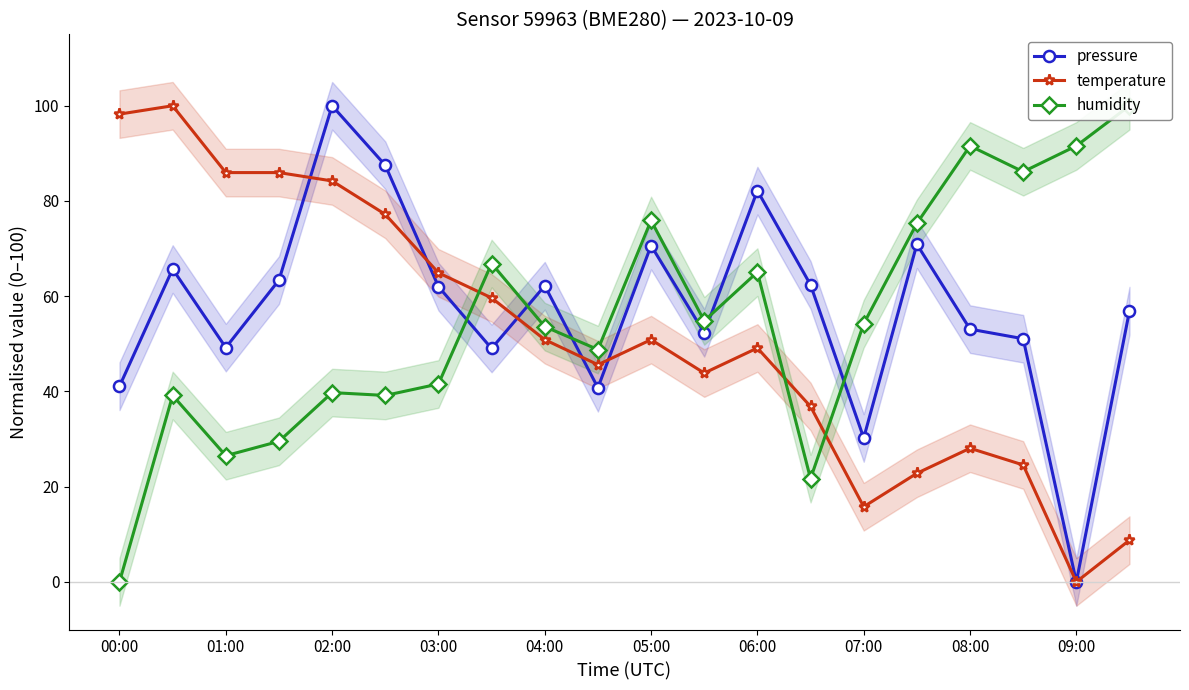

Which category has the highest value in the pressure series?

02:00